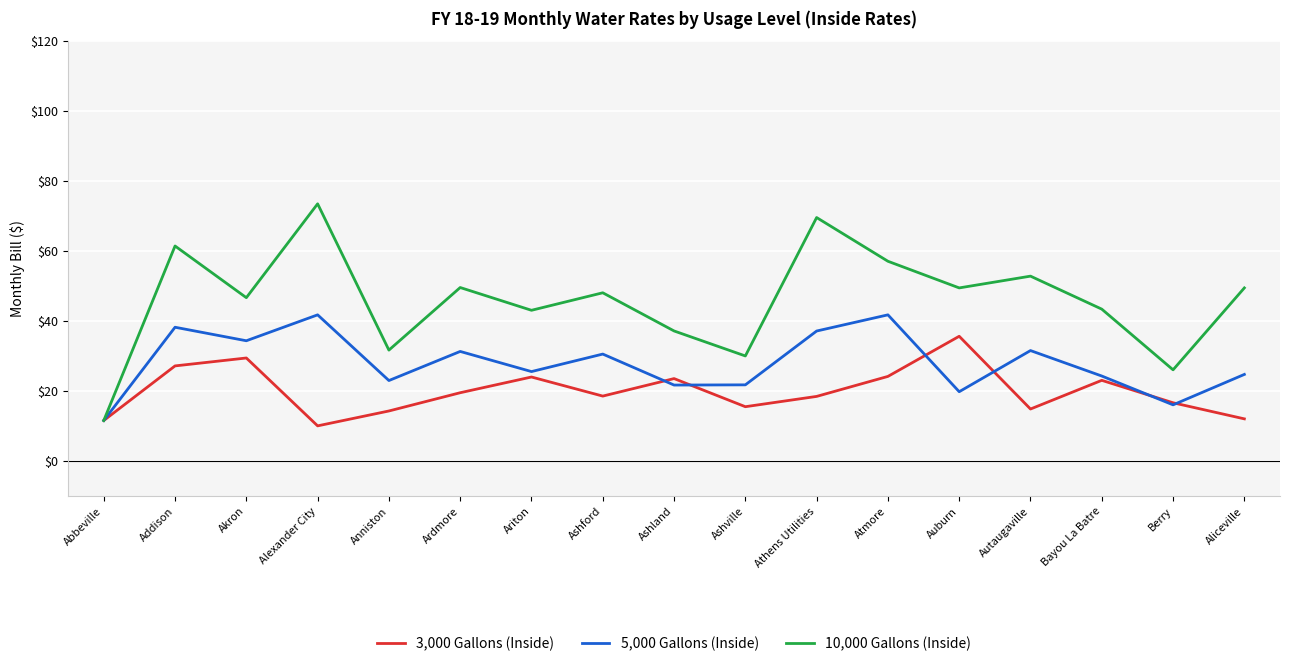

At which label does 5,000 Gallons (Inside) first exceed 25?

Addison